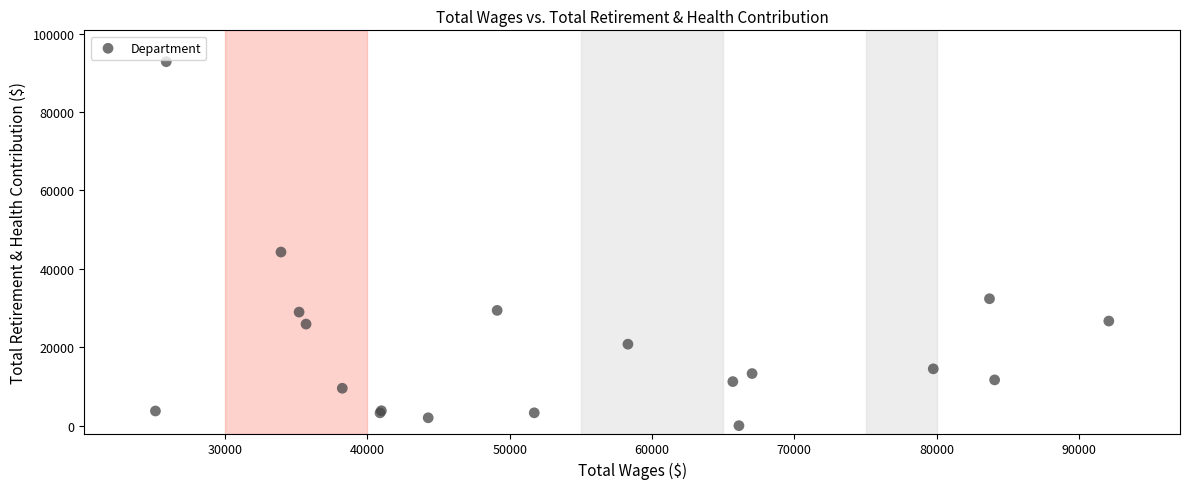

What Y value in the scatter plot is closest to 46413?

44279